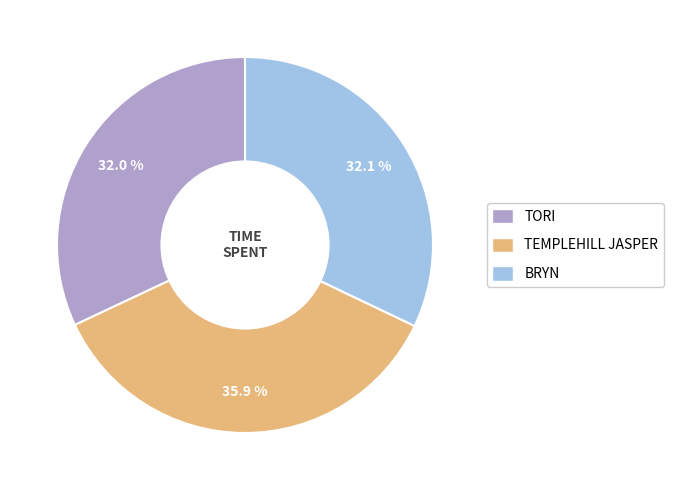

The TORI slice represents 24% of the pie. True or false?

False